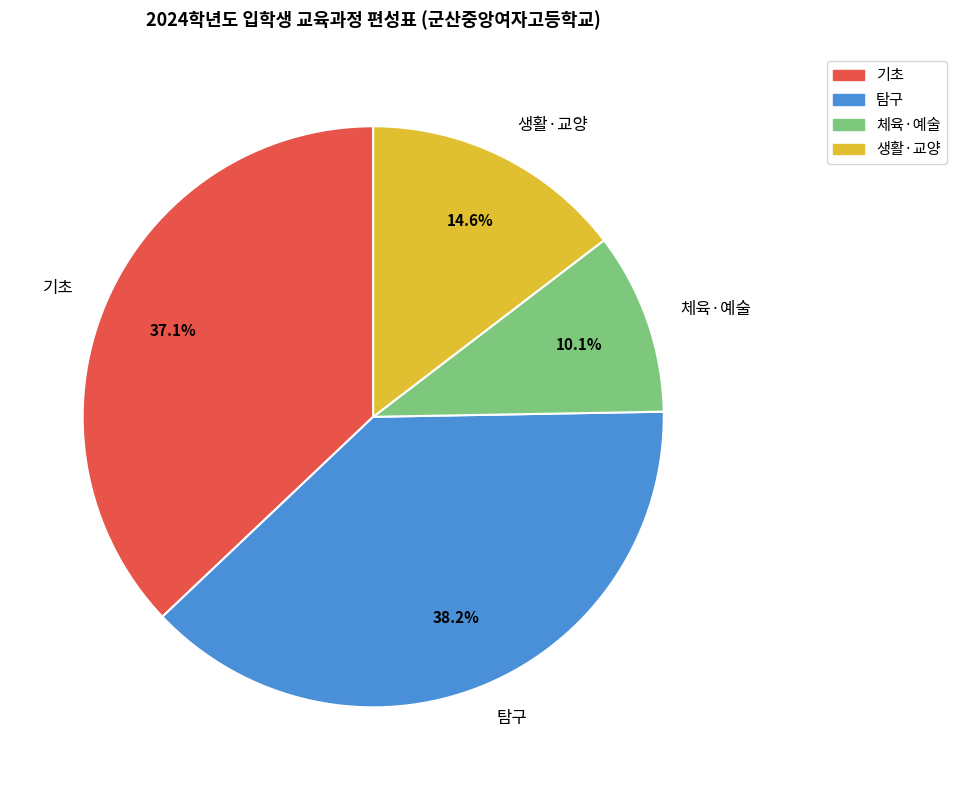

Does any single category account for the majority?

No